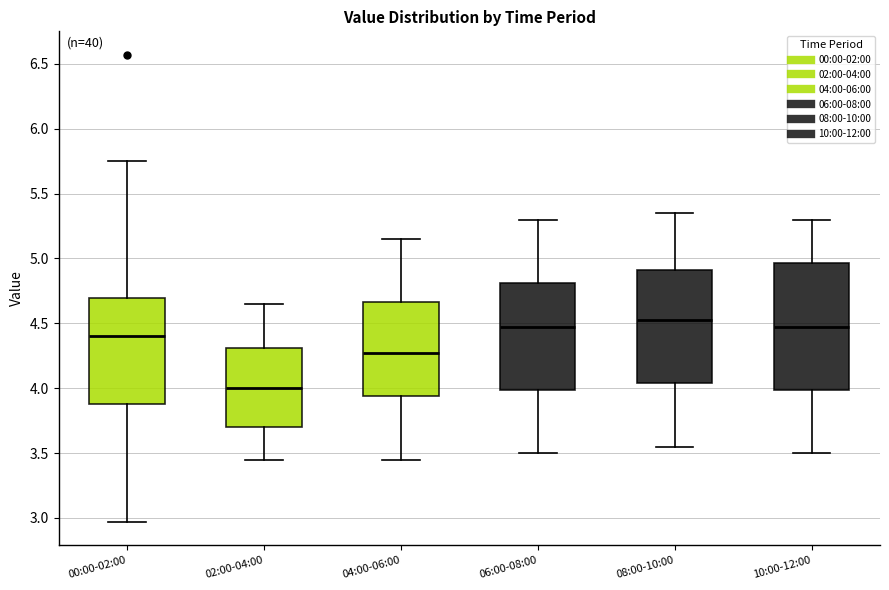

Comparing the boxes themselves (not the whiskers), which one is the tallest?

10:00-12:00